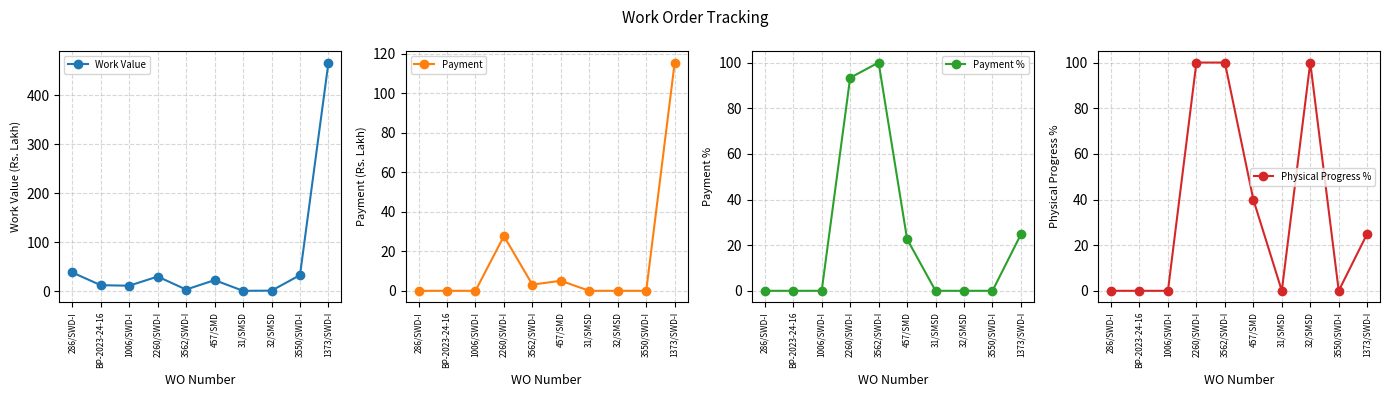

How many series are shown in this chart?

4